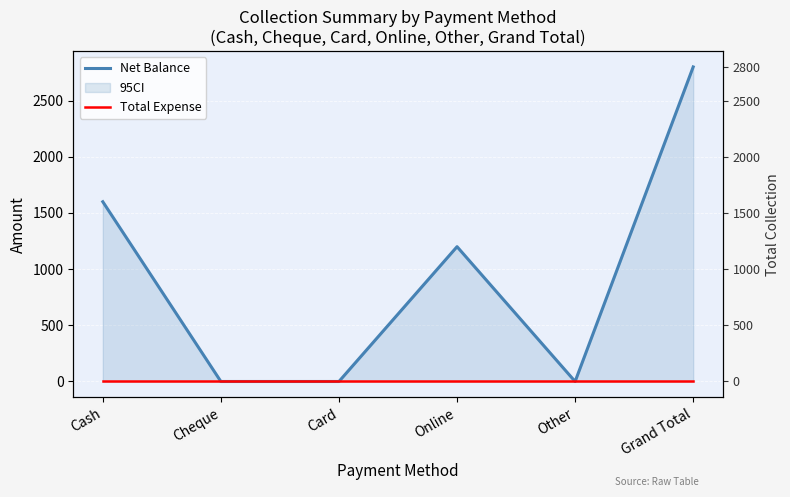

What is the difference between the Net Balance values at Other and Grand Total?

2800